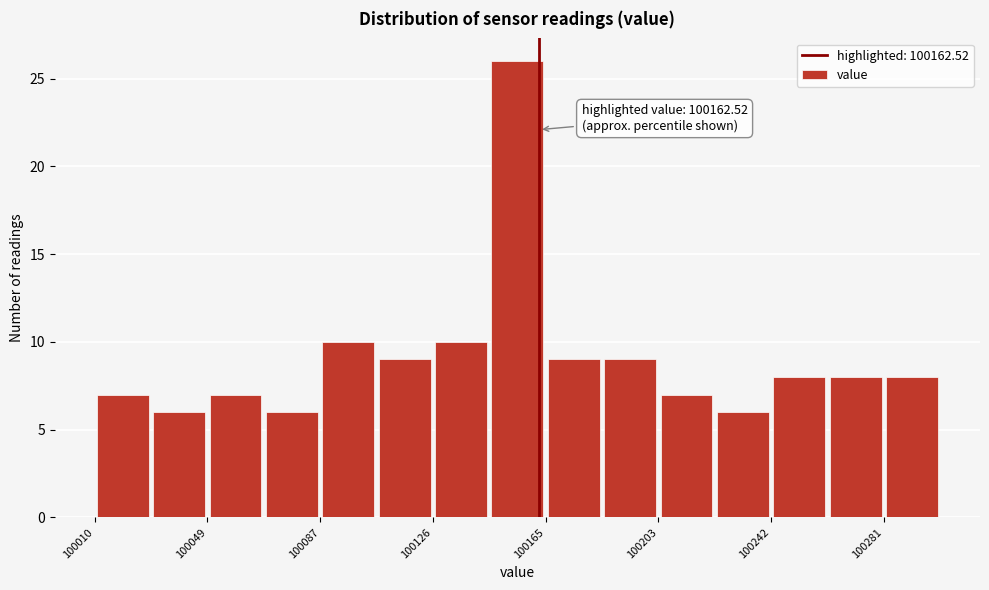

Read against the x-axis, roughly where is the centre of the tallest bar?

100155